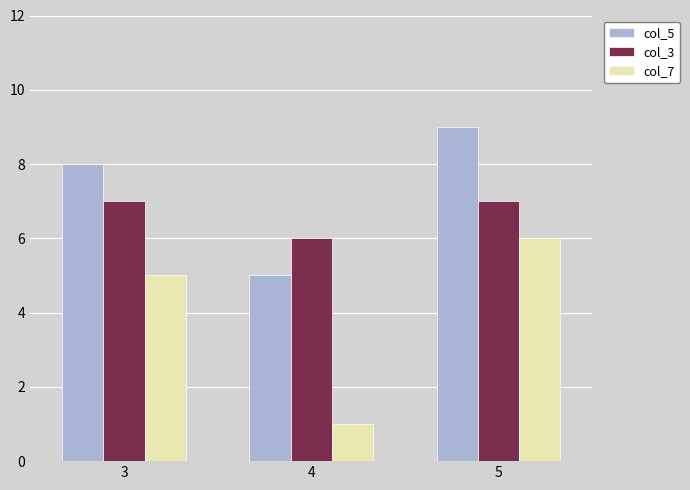

Rank the series by their maximum value, from lowest to highest.

col_7, col_3, col_5